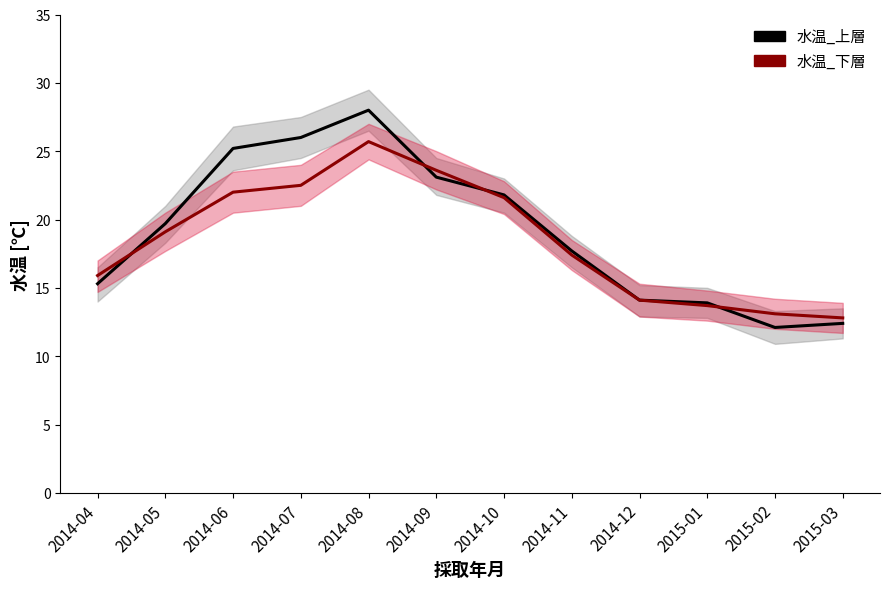

The 水温_下層 series shows 6.7 at 2015-01. True or false?

False